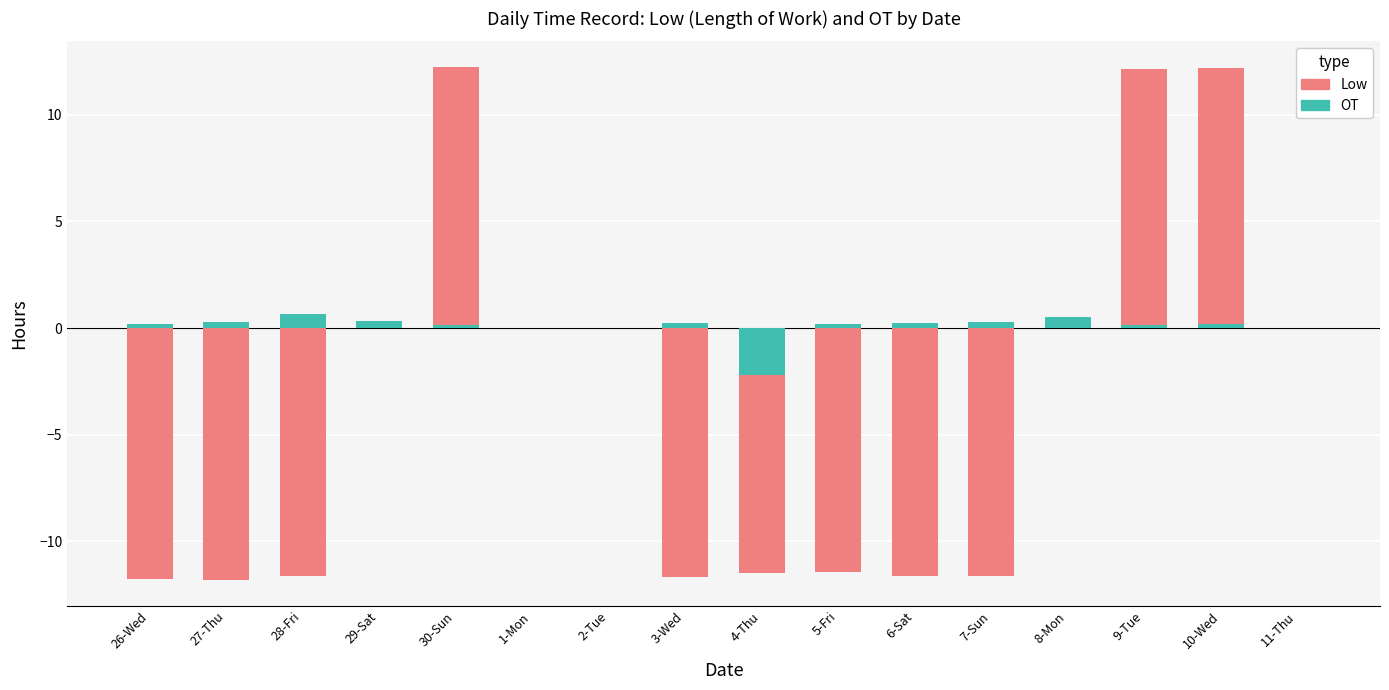

Is the value of Low at 10-Wed greater than the value of OT at 27-Thu?

Yes